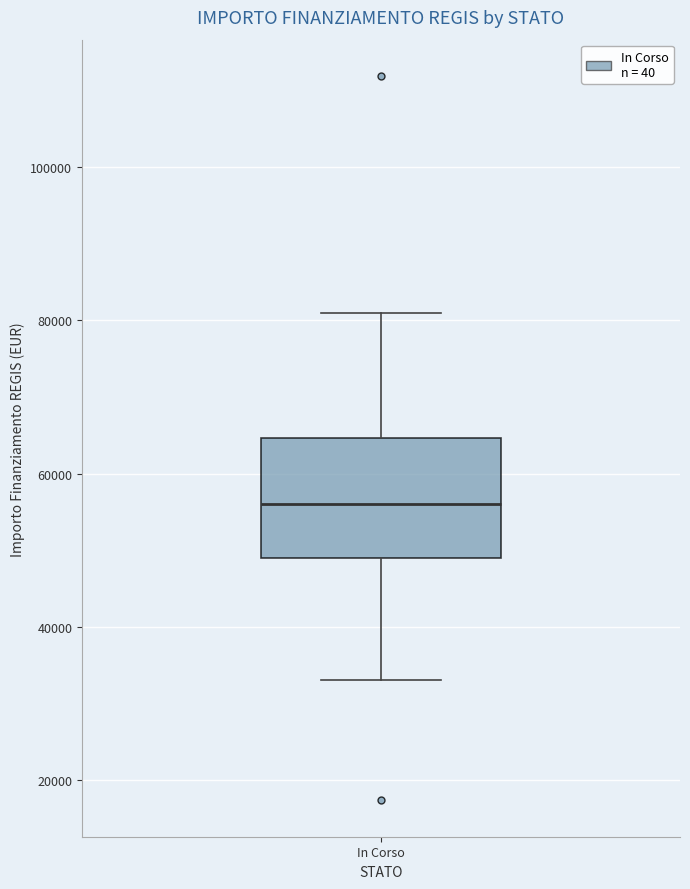

Transcribe this box plot: give where the median line is, the range the box spans, and where the two whiskers end, as read against the y-axis. The values are not printed on the chart, so give them approximately, as read against the axis.

median 56000, box 50000 to 64000, whiskers 32000 to 80000